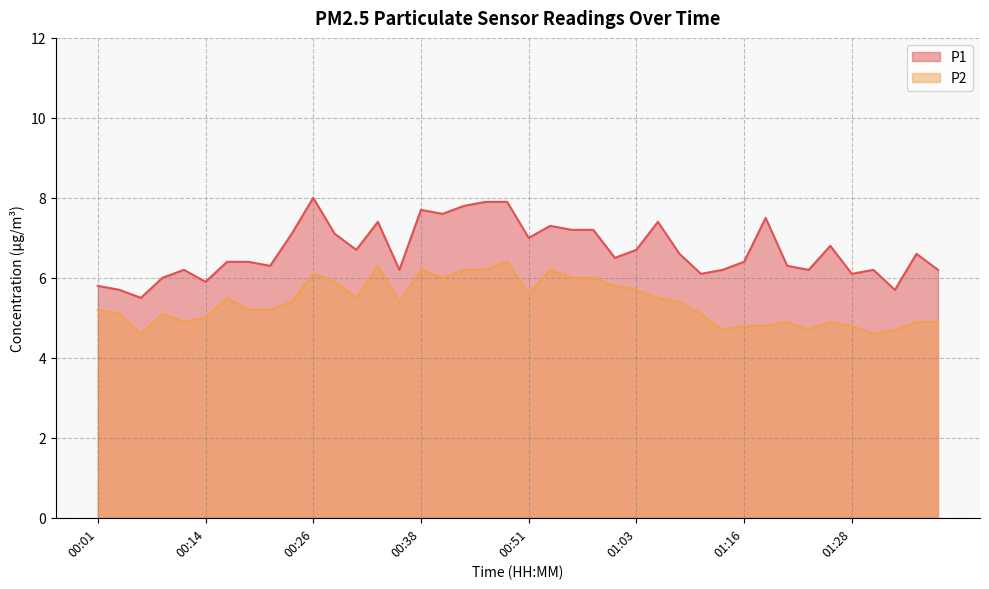

What is the total value across all series at 00:41?

13.6